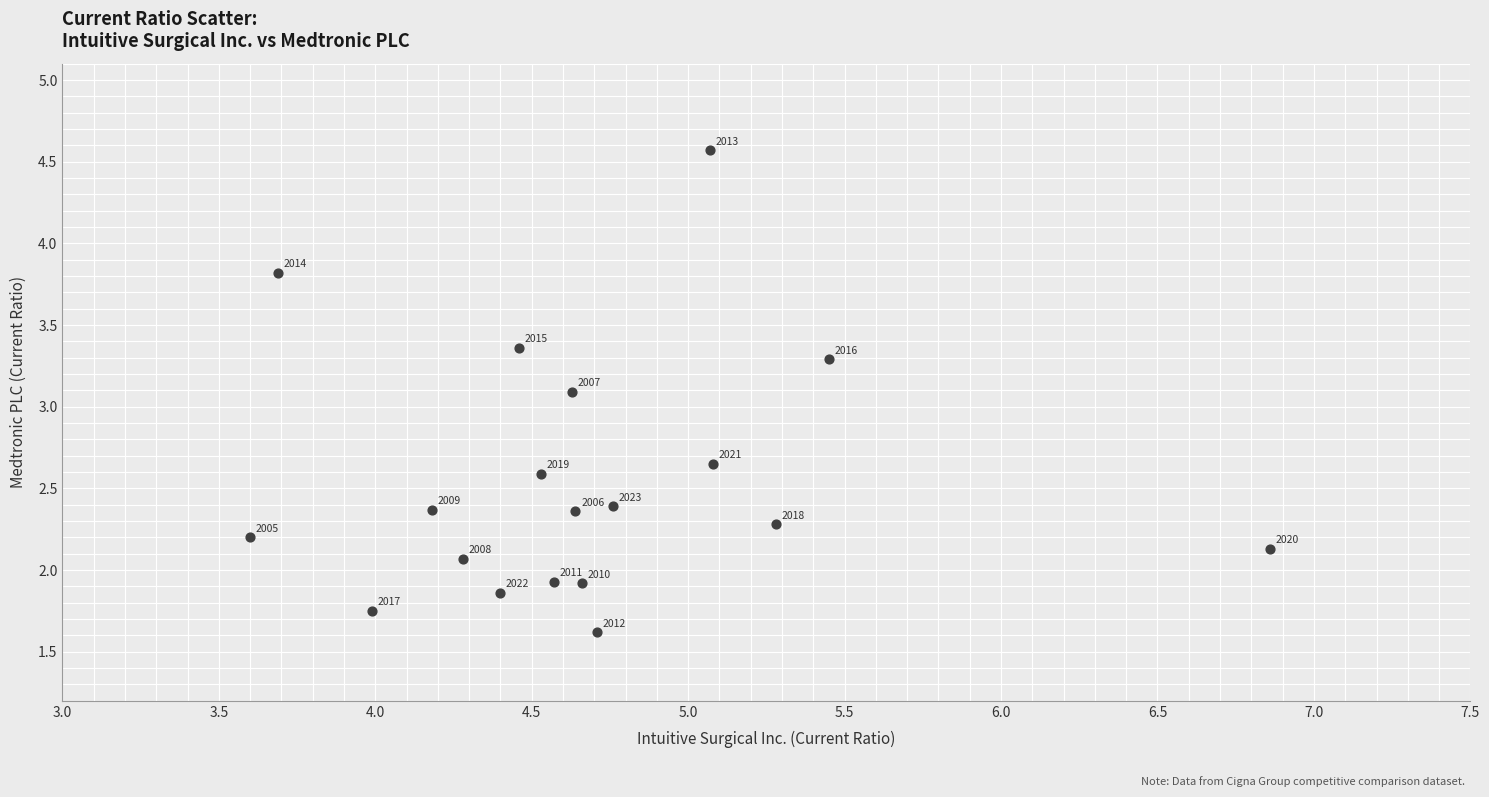

What is the range of X values (max minus min)?

3.3